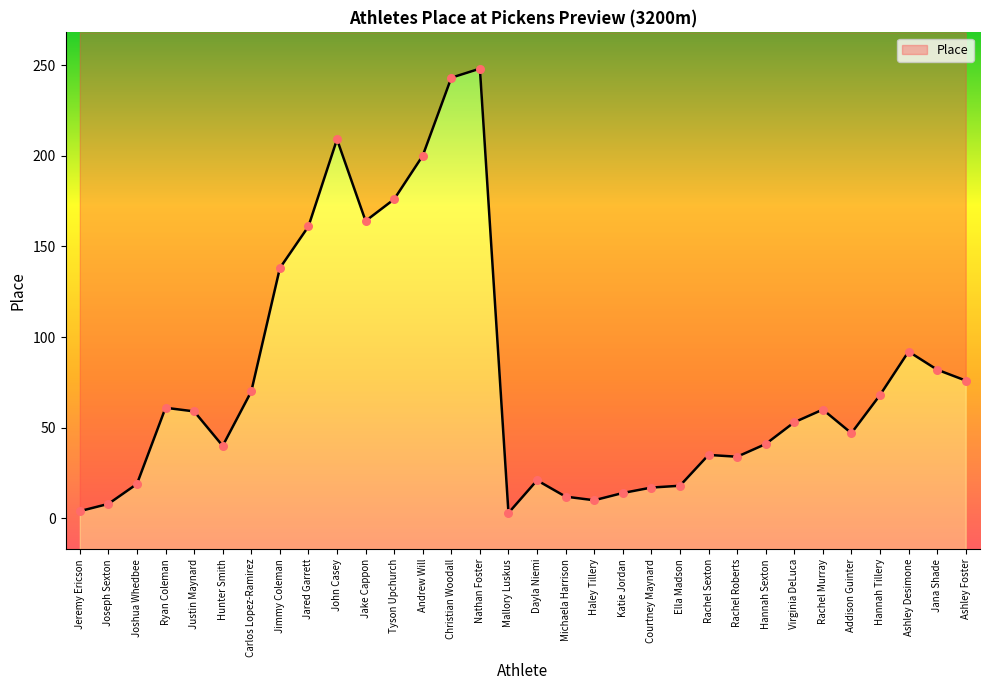

What is the change in value from Ryan Coleman to Ashley Foster?

+15